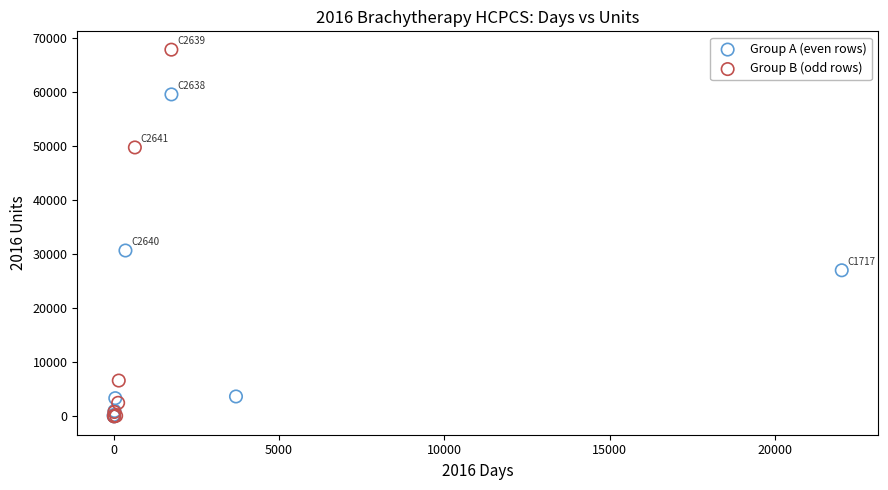

Which series has the largest Y range (max minus min)?

Group B (odd rows)